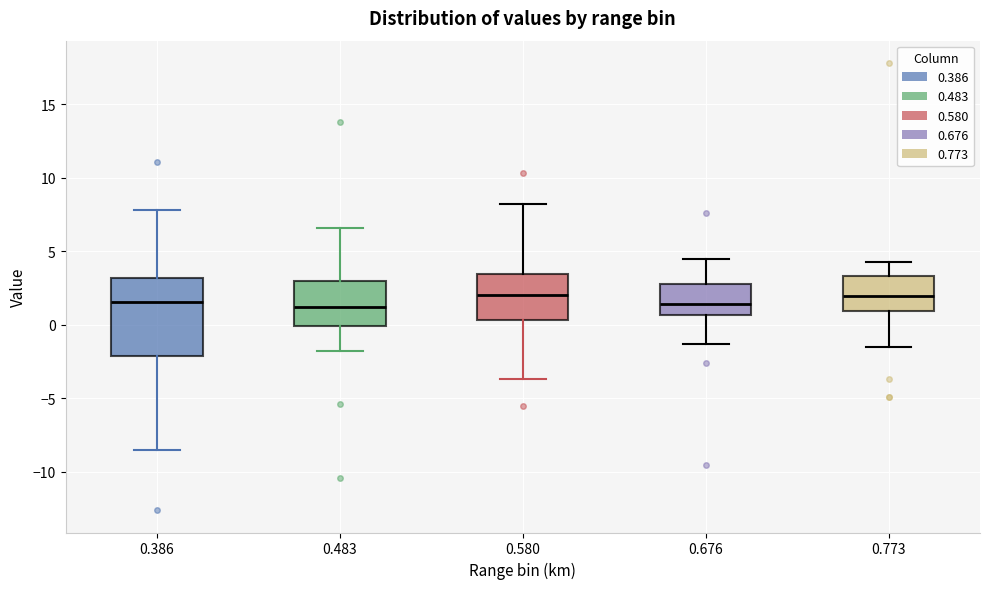

Which box is the tallest, from its lower edge to its upper edge?

0.386